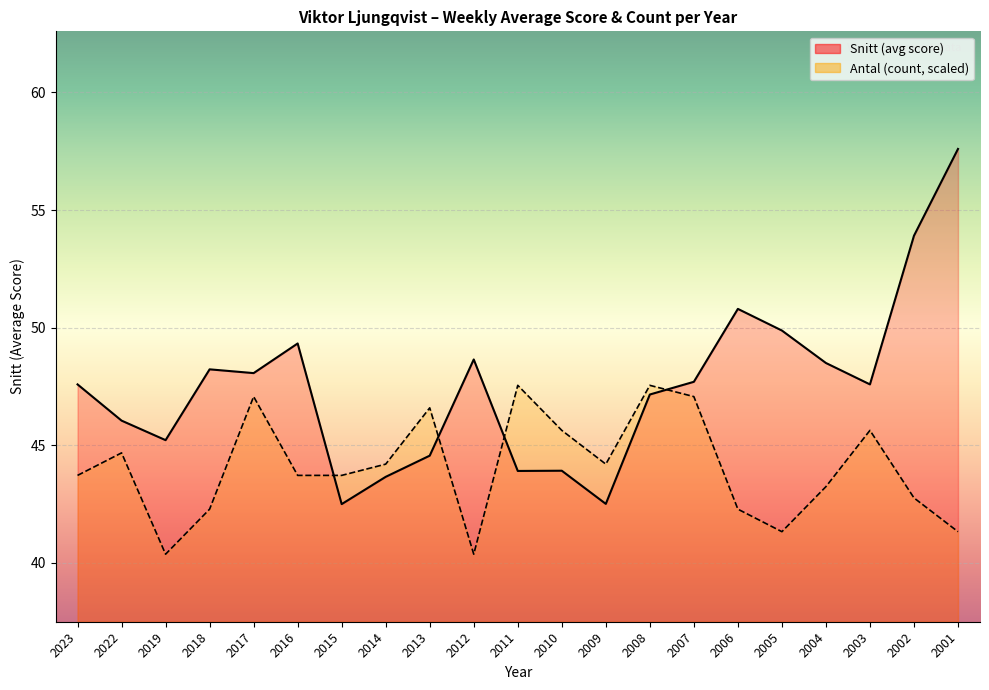

At 2012, list the series in order from smallest to largest.

Antal, Snitt